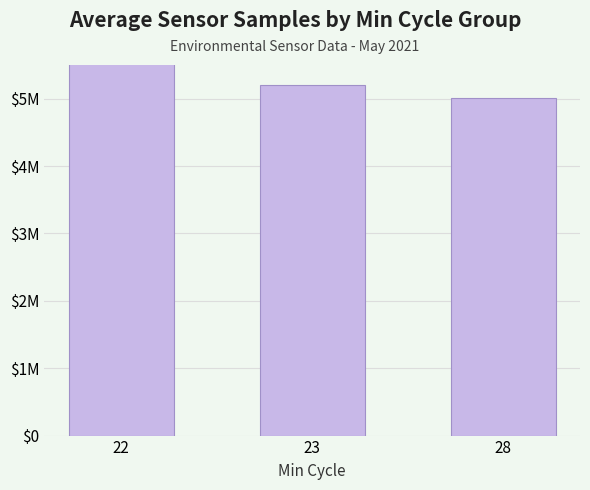

What is the value of the 2nd bar from the left?

5210566